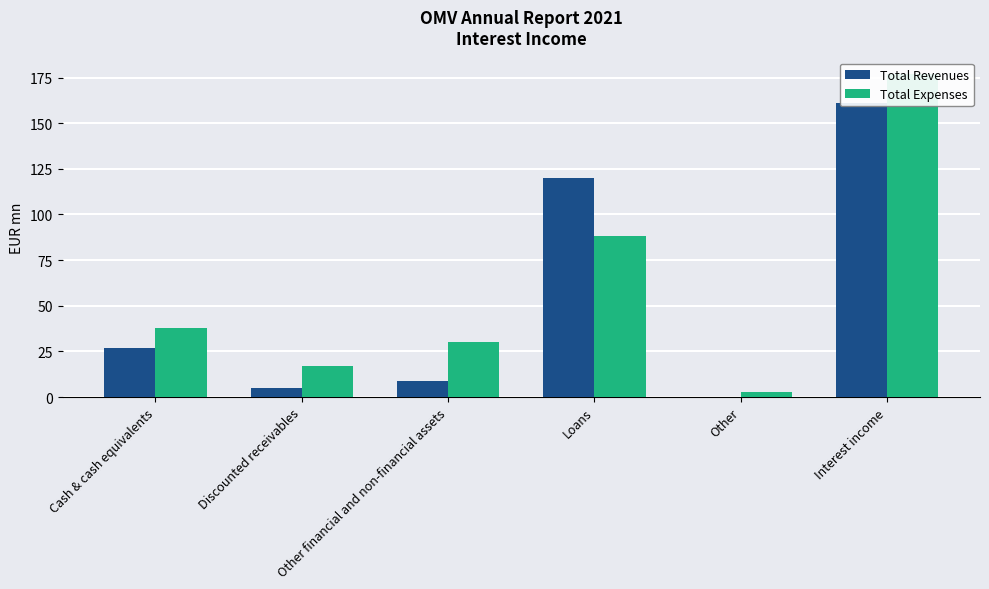

What is the label of the 6th bar from the right?

Cash & cash equivalents